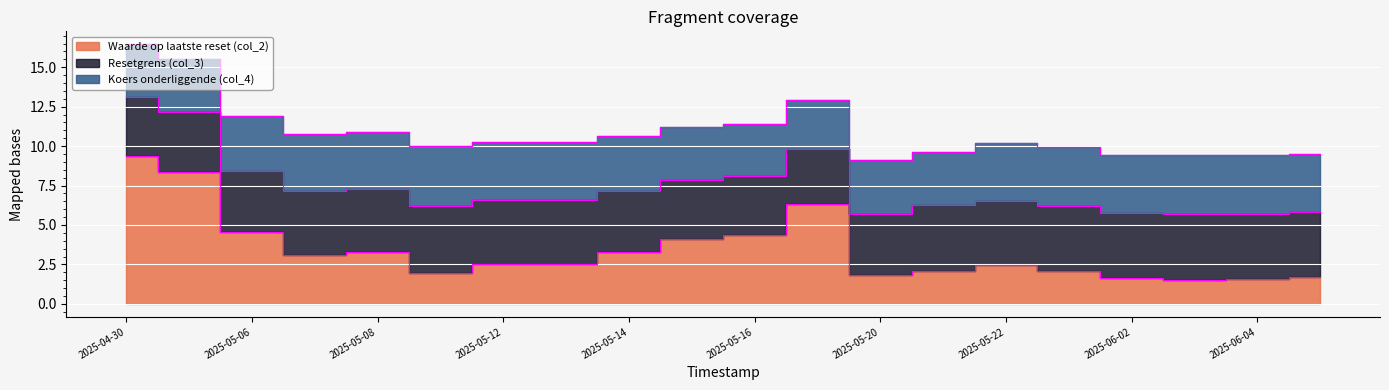

The Waarde op laatste reset (col_2) series shows 1.0 at 2025-06-03. True or false?

False